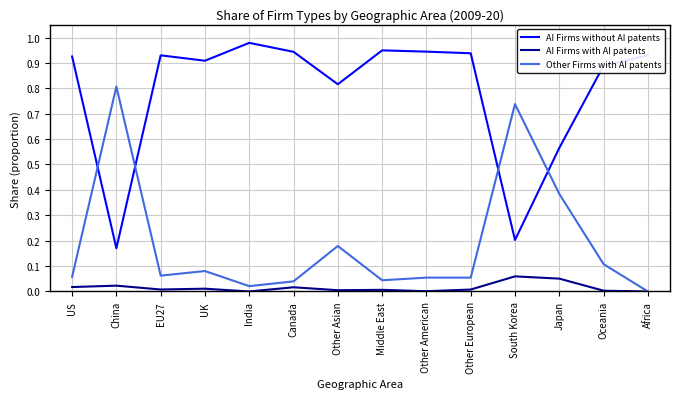

At South Korea, list the series in order from largest to smallest.

Other Firms with AI patents, AI Firms without AI patents, AI Firms with AI patents